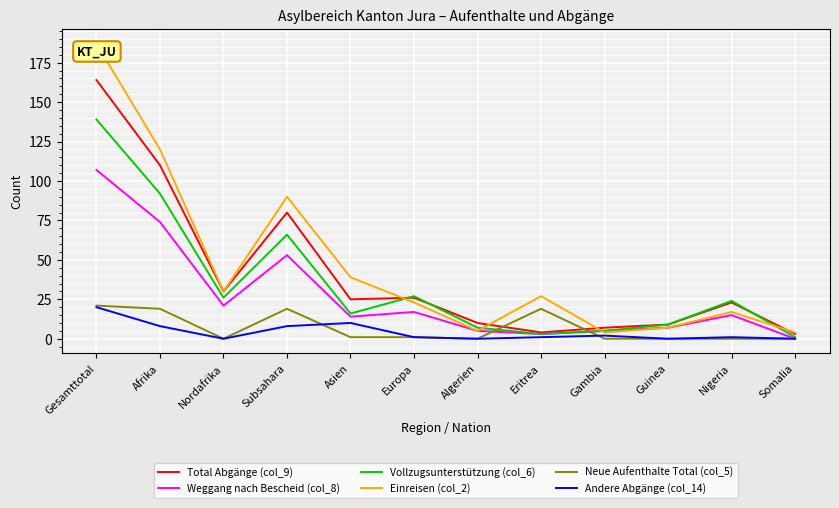

How many distinct data groups are displayed?

6